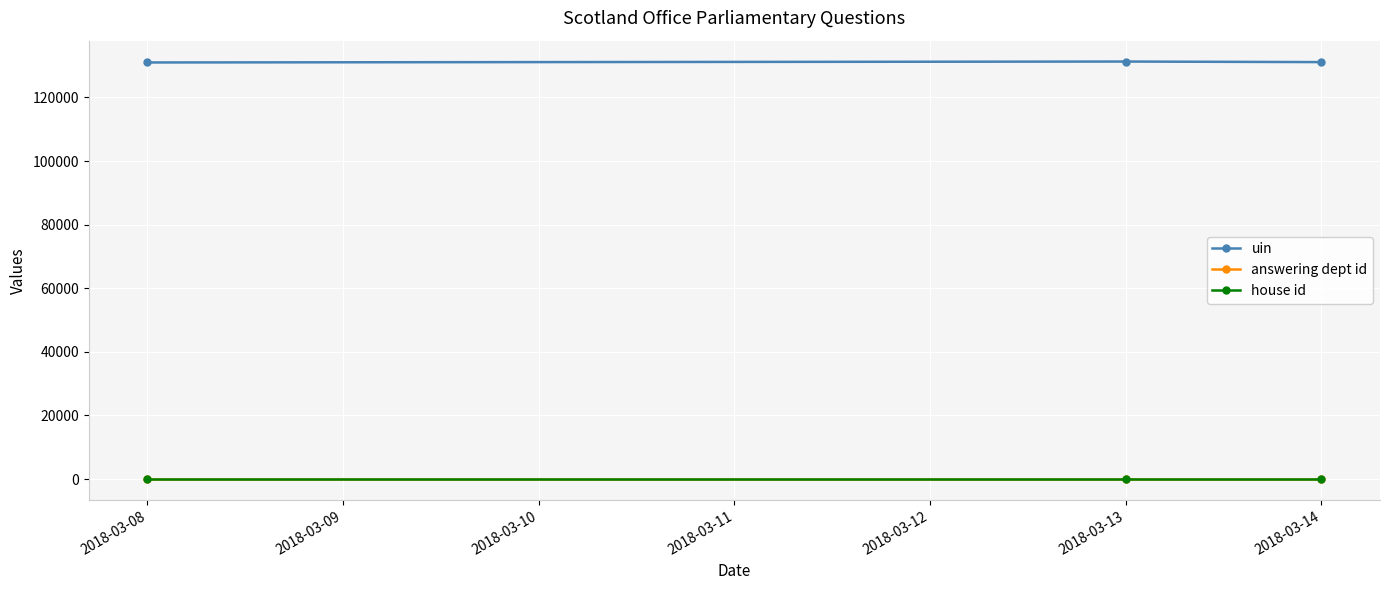

The value of uin at 2018-03-08 is 30477. True or false?

False